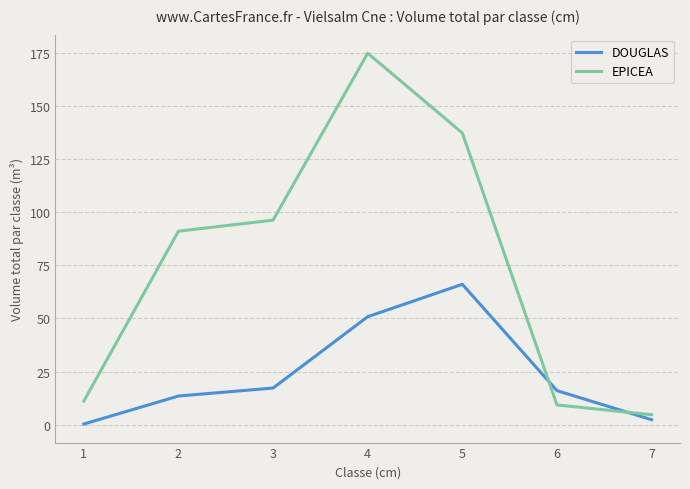

The EPICEA series shows 137.2 at 5. True or false?

True